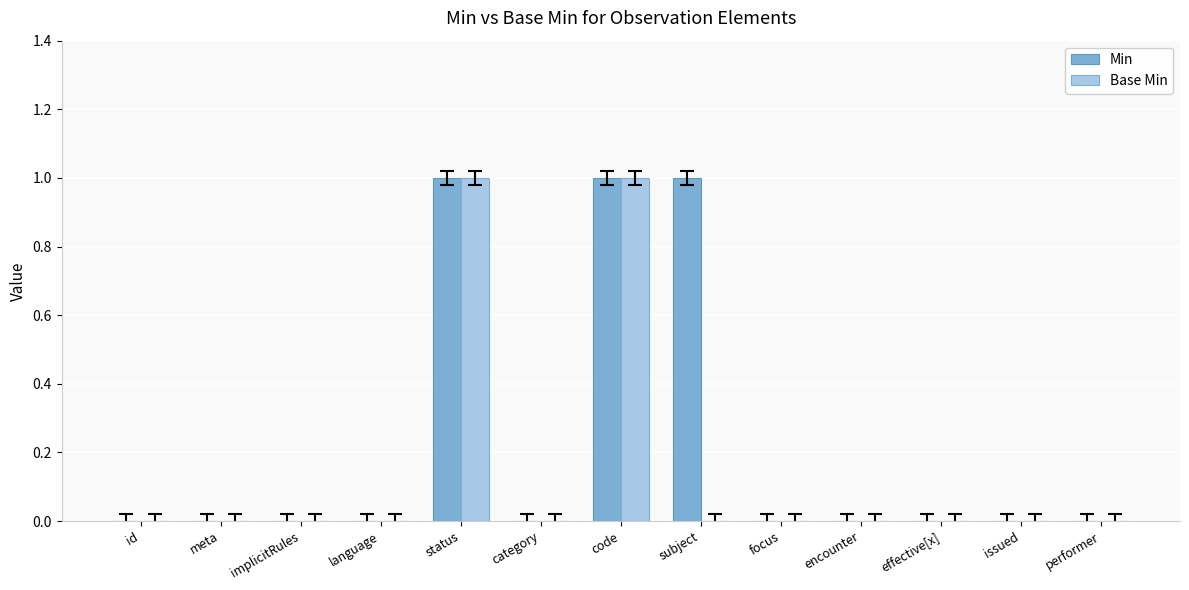

What is the sum of all Min values?

3